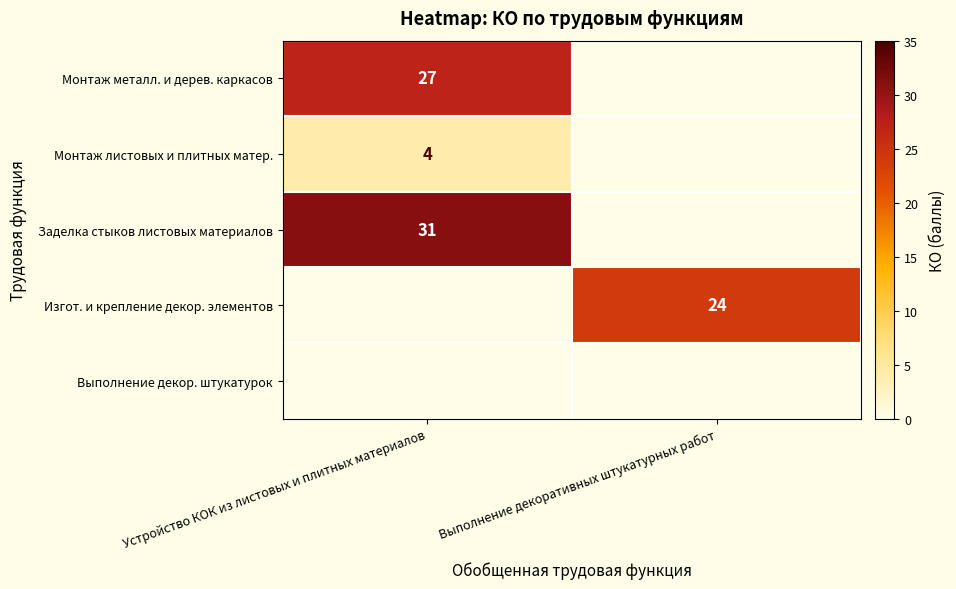

The Изгот. и крепление декор. элементов series shows 33 at Выполнение декоративных штукатурных работ. True or false?

False